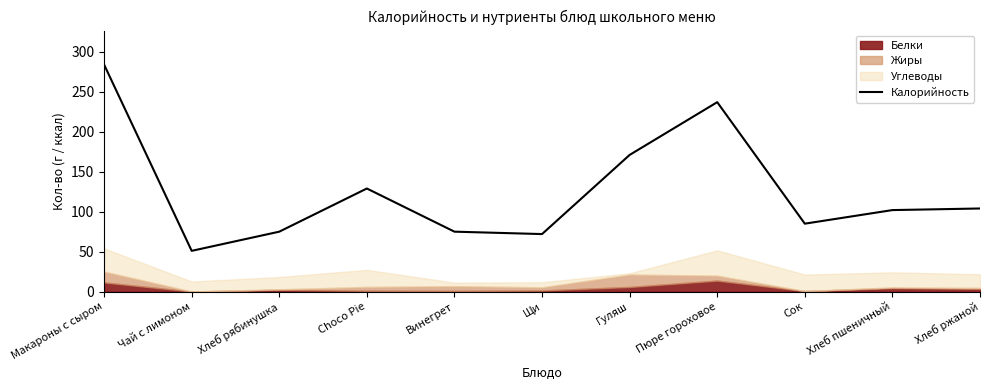

How many points are higher than both their immediate neighbors (excluding endpoints)?

2